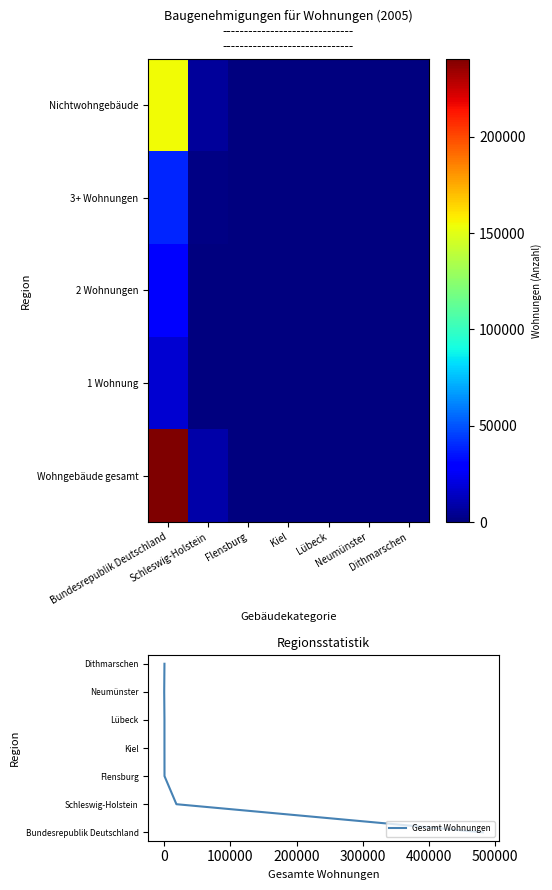

Reading left to right, list all the values displayed in this chart.

Wohngebäude gesamt: 240571	9315	324	297	279	73	288
1 Wohnung: 17518	508	26	20	6	0	16
2 Wohnungen: 29174	874	37	7	0	0	30
3+ Wohnungen: 39014	1652	82	53	37	32	34
Nichtwohngebäude: 154865	6281	179	217	261	93	208
Gesamt Wohnungen: 5	6	4	3	2	1	0